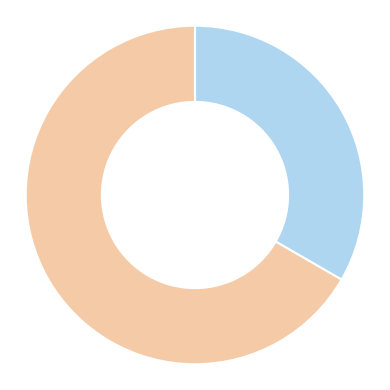

Is there a majority slice in this chart?

Yes